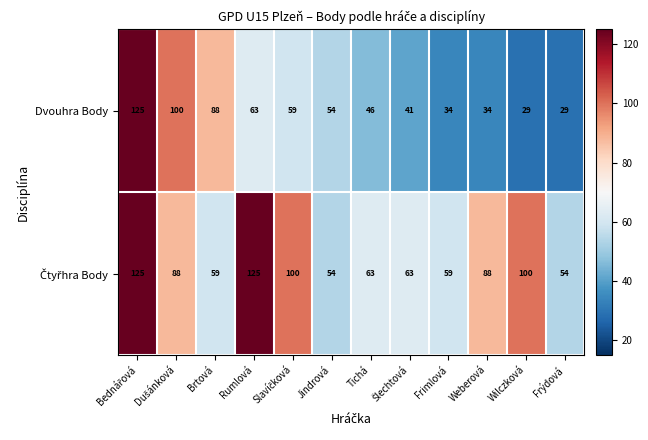

The Dvouhra Body series shows 46 at Tichá. True or false?

True